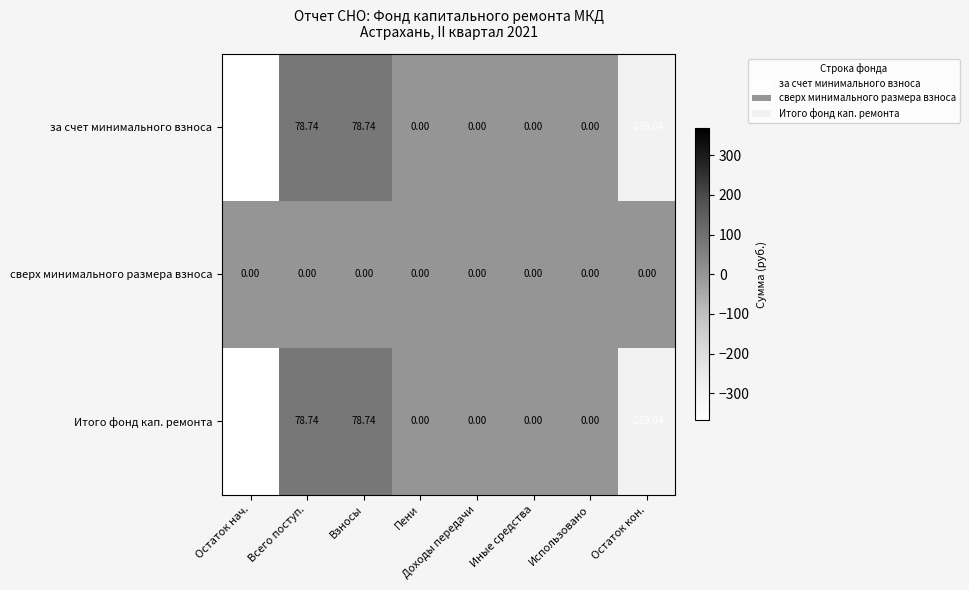

Which category has the lowest value across all series?

Остаток нач.